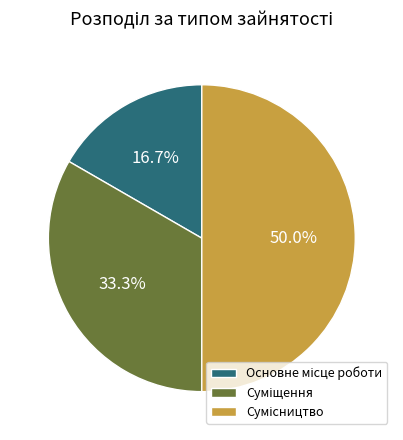

To the nearest percent, what percentage of the pie is Суміщення?

33%